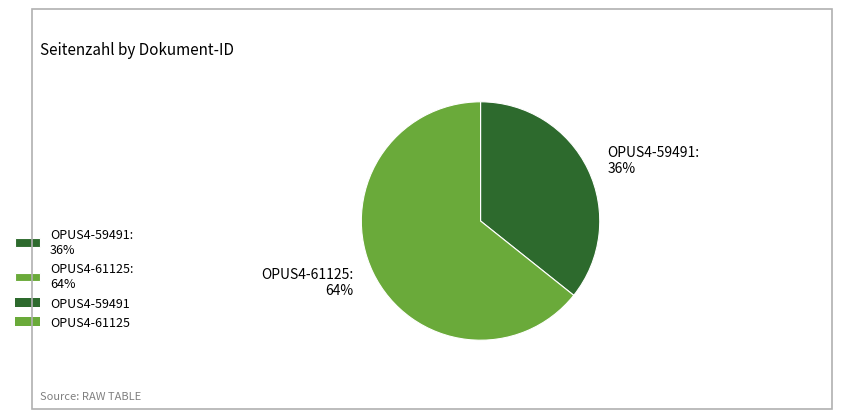

True or false: OPUS4-61125 accounts for 53% of the total.

False